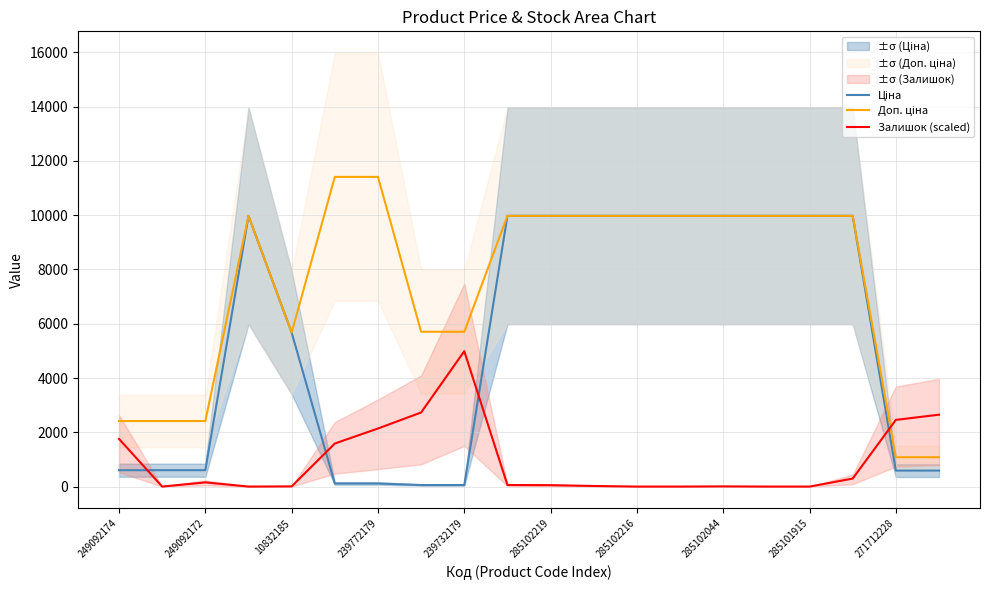

At which label does Залишок (scaled) reach its peak?

239732179